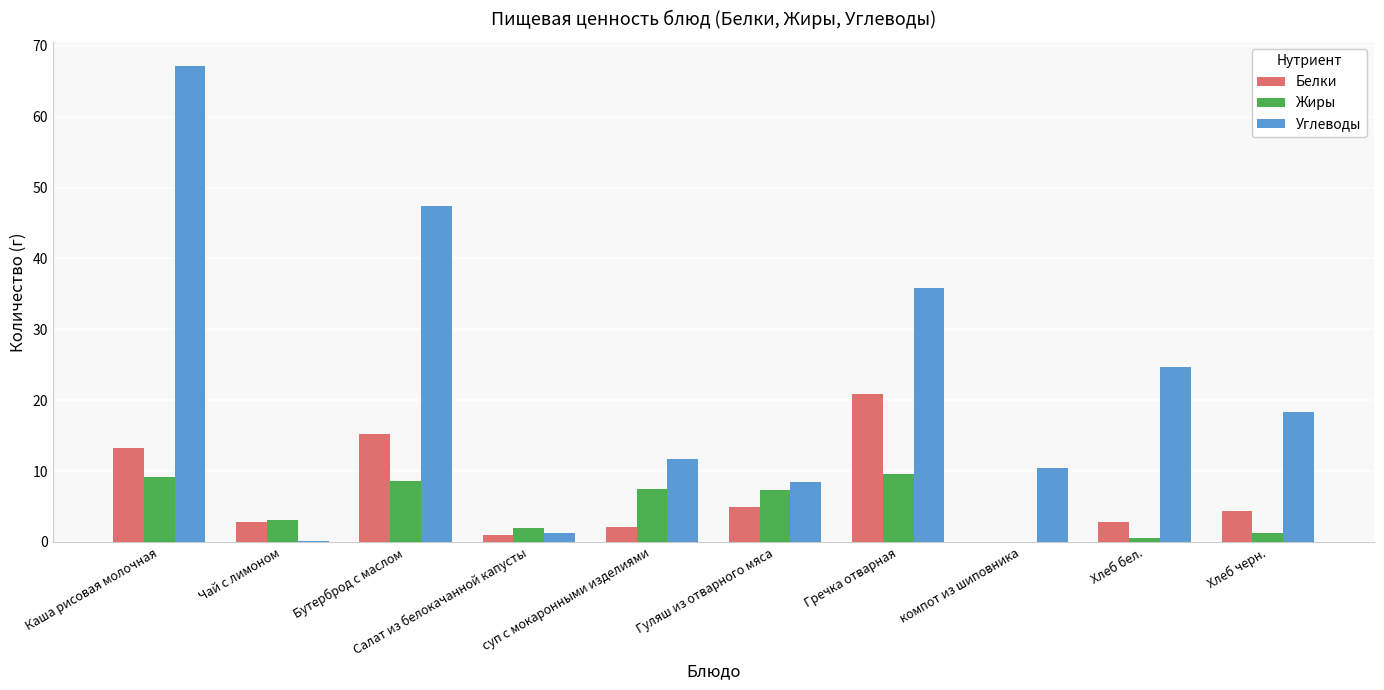

Which series has the largest total across all categories?

Углеводы